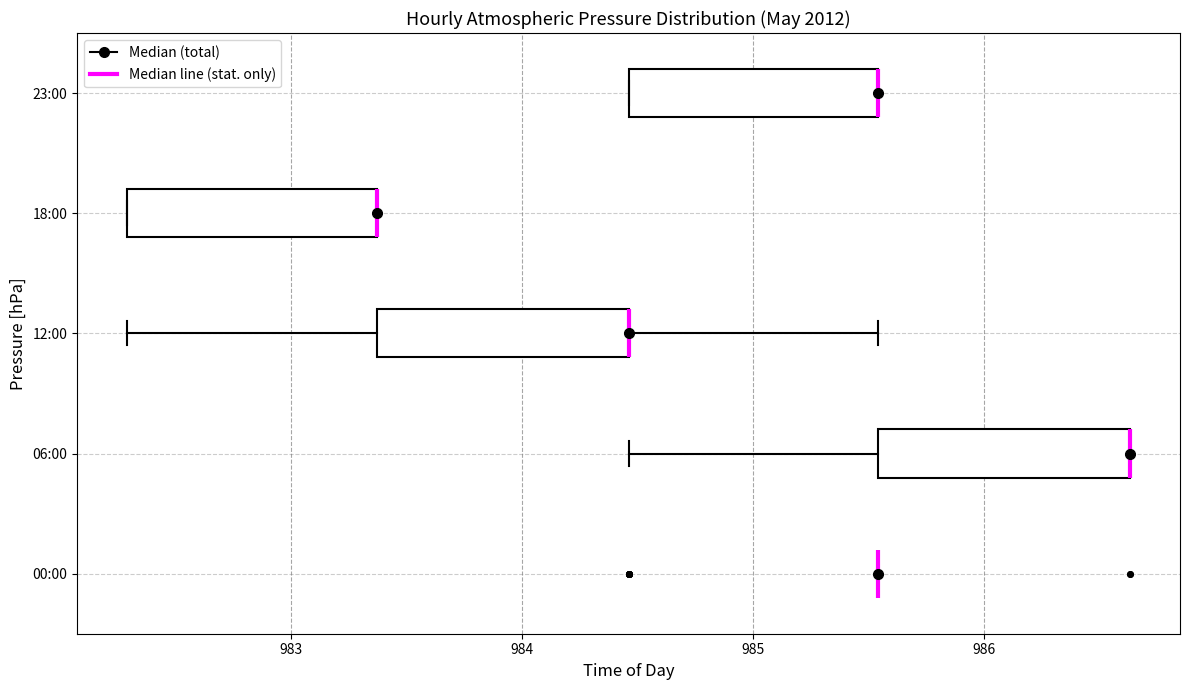

Reading bottom to top, transcribe this box plot: for each box, give where its median line is, the range the box spans, and where its two whiskers end, as read against the x-axis. The values are not printed on the chart, so give them approximately, as read against the axis.

00:00: box collapsed to a line at 985.5, whiskers 985.5 to 985.5
06:00: median 986.6 (drawn on the box's right edge), box 985.5 to 986.6, whiskers 984.5 to 986.6
12:00: median 984.5 (drawn on the box's right edge), box 983.4 to 984.5, whiskers 982.3 to 985.5
18:00: median 983.4 (drawn on the box's right edge), box 982.3 to 983.4, whiskers 982.3 to 983.4
23:00: median 985.5 (drawn on the box's right edge), box 984.5 to 985.5, whiskers 984.5 to 985.5